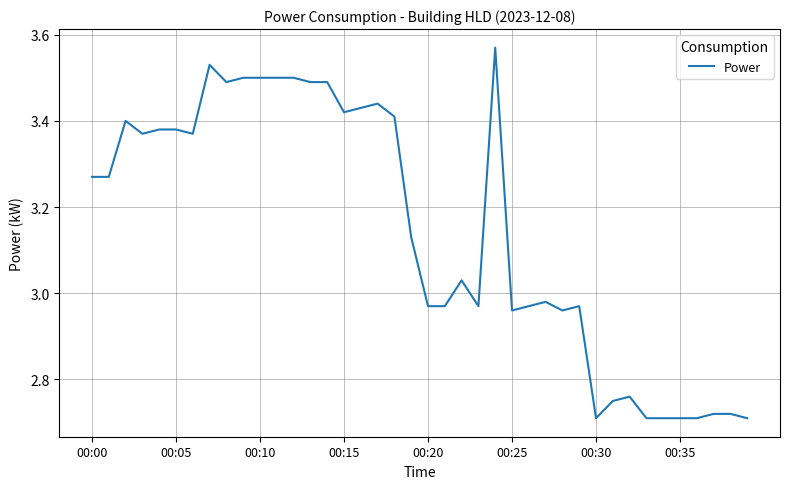

What is the difference between the maximum and minimum values?

0.9